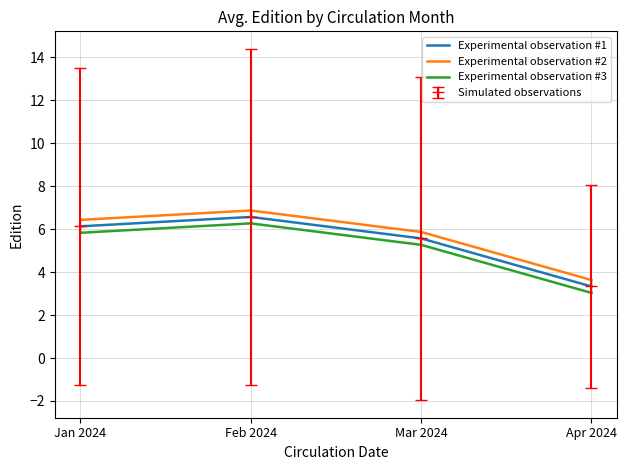

What is the difference between the maximum and second lowest values in the Experimental observation #3 series?

1.0